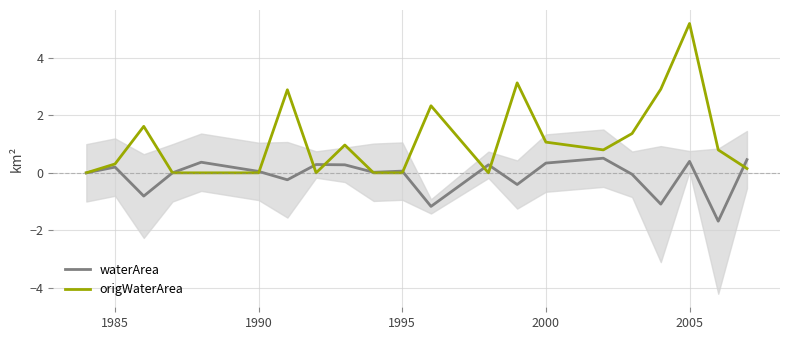

What is the highest value of the origWaterArea series?

5.2